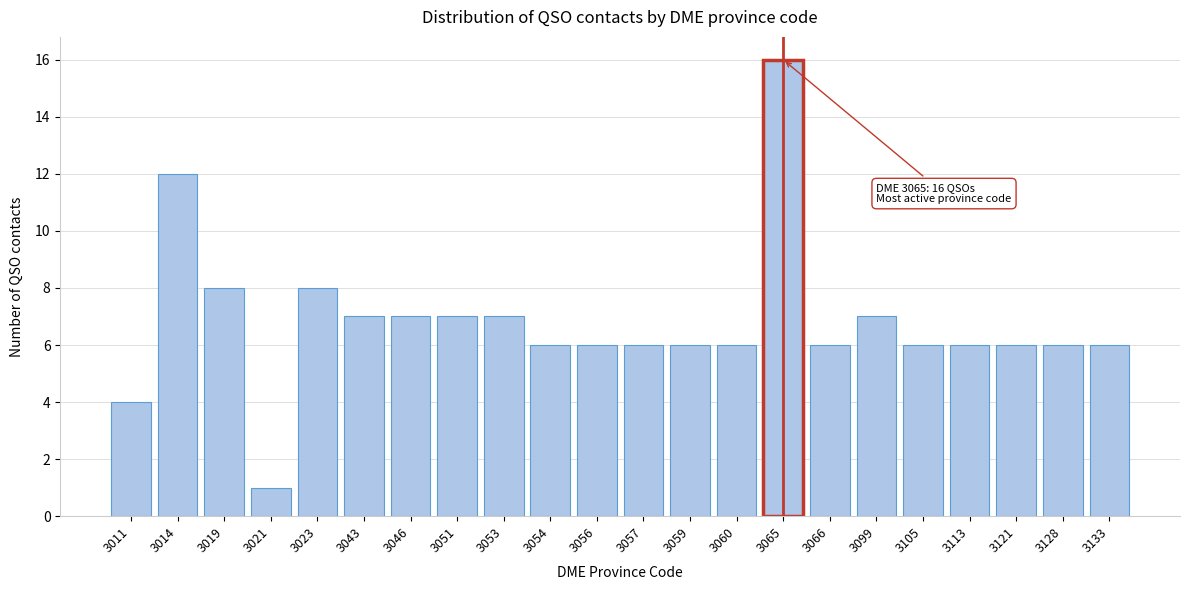

Reading left to right, extract all data points from this chart.

3011=4	3014=12	3019=8	3021=1	3023=8	3043=7	3046=7	3051=7	3053=7	3054=6	3056=6	3057=6	3059=6	3060=6	3065=16	3066=6	3099=7	3105=6	3113=6	3121=6	3128=6	3133=6